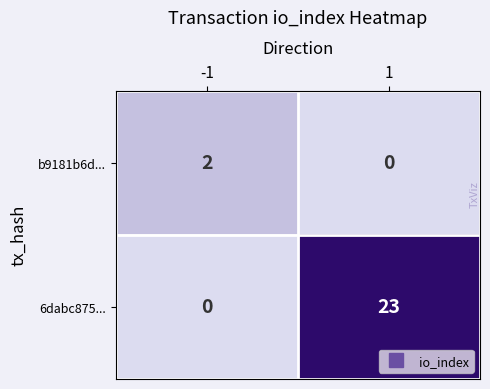

Reading left to right, what are all the values shown in this chart?

b9181b6d...: -1=2	1=0
6dabc875...: -1=0	1=23